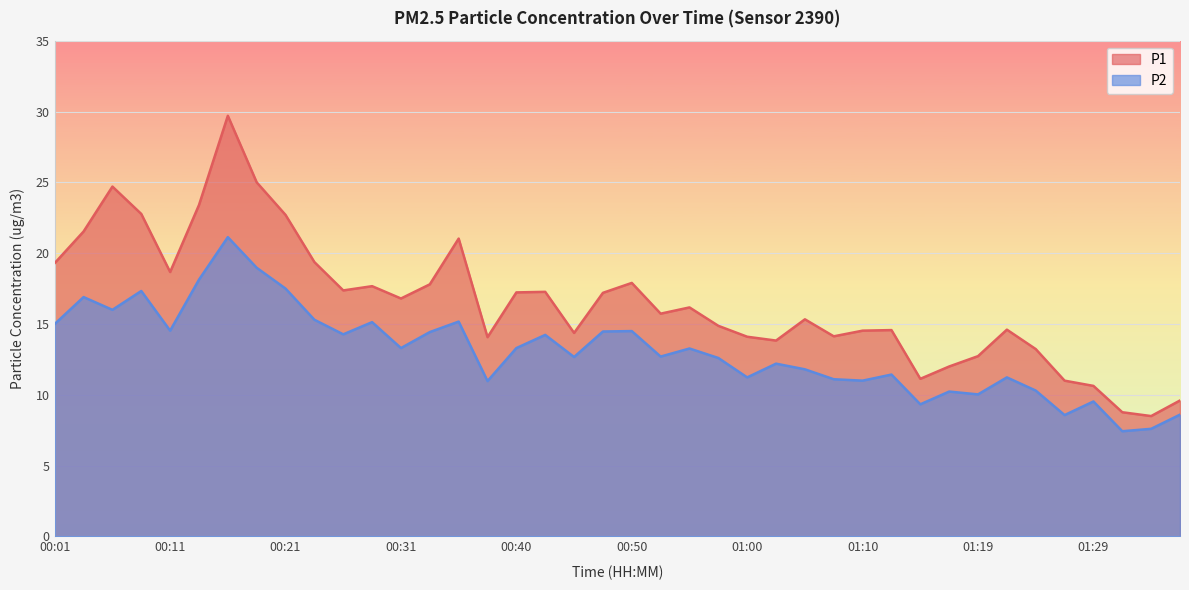

At which category is the sum across all series the highest?

00:16